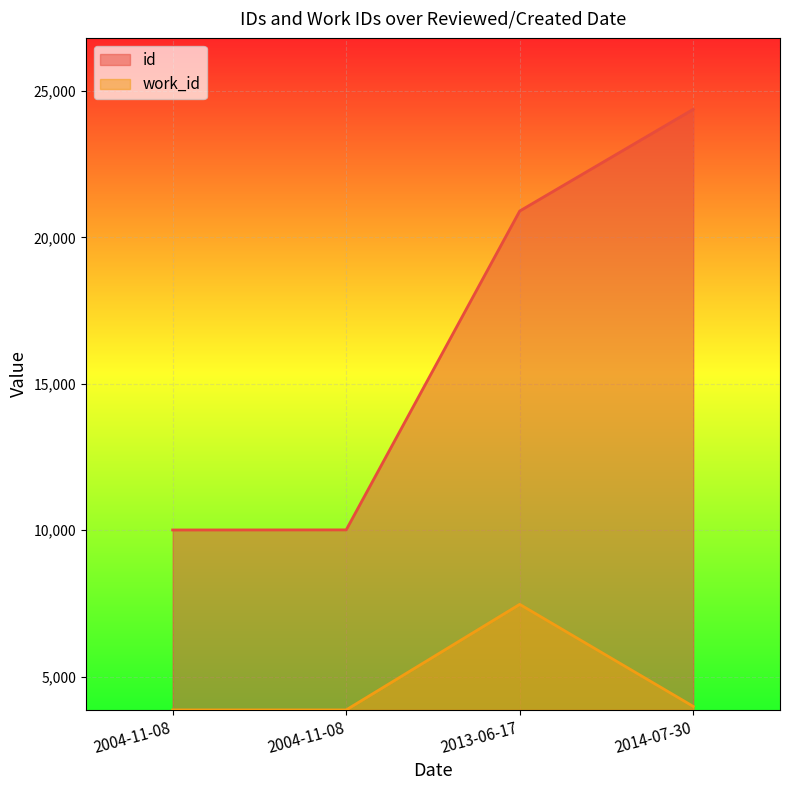

How many distinct data groups are displayed?

2